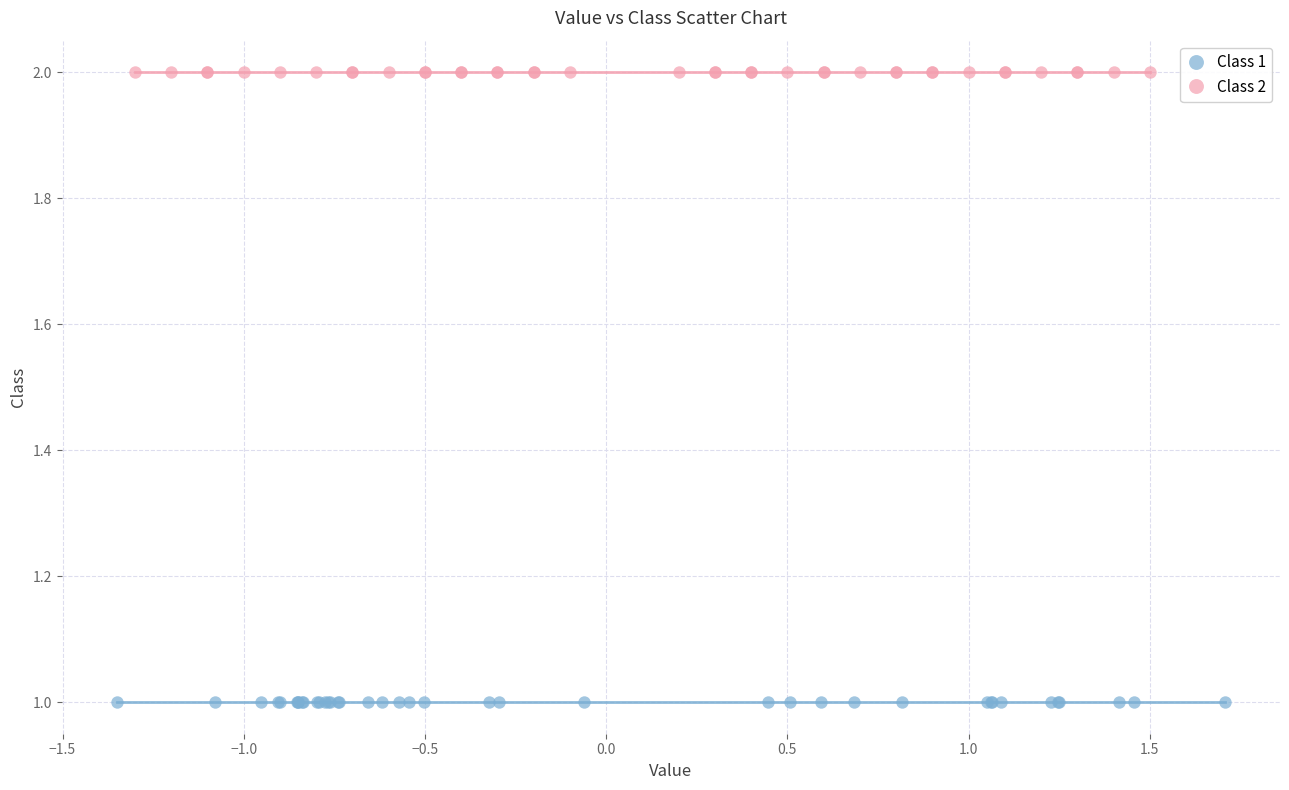

Which series reaches the minimum Y coordinate?

Class 1